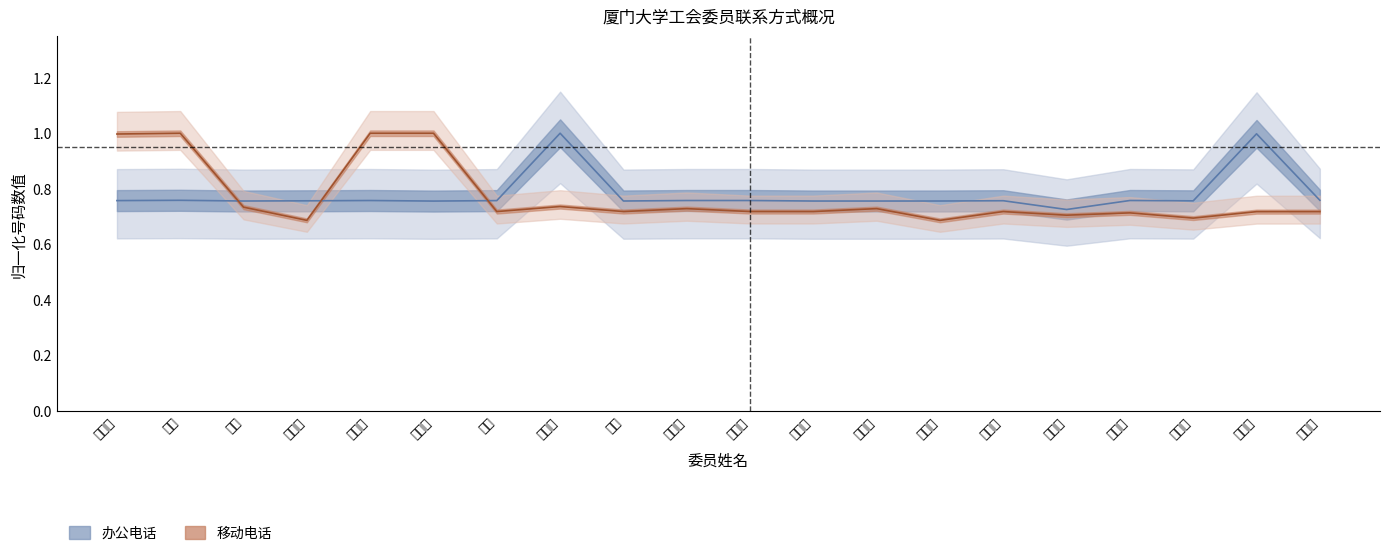

What is the difference between the second highest and minimum values in the 办公电话 series?

0.3